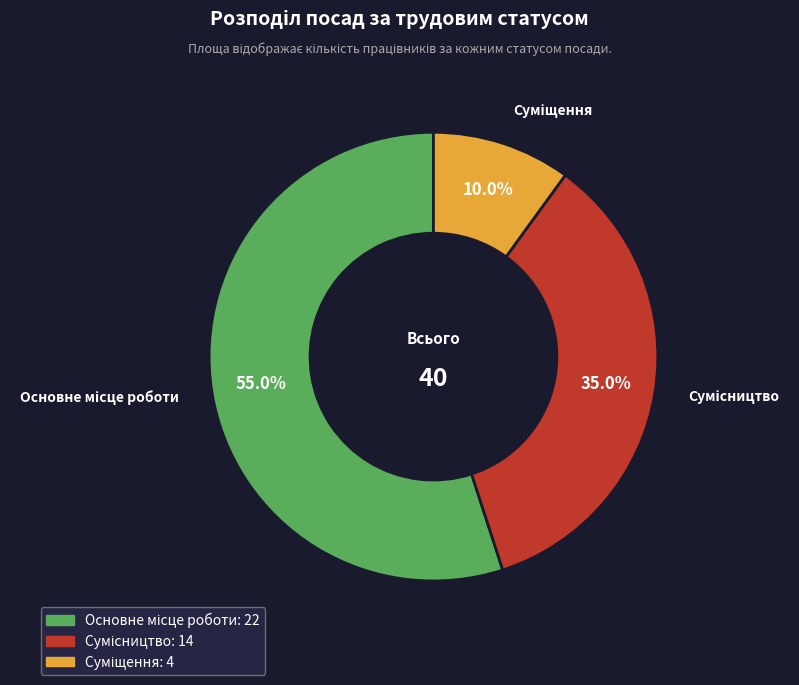

Does any single category account for the majority?

Yes